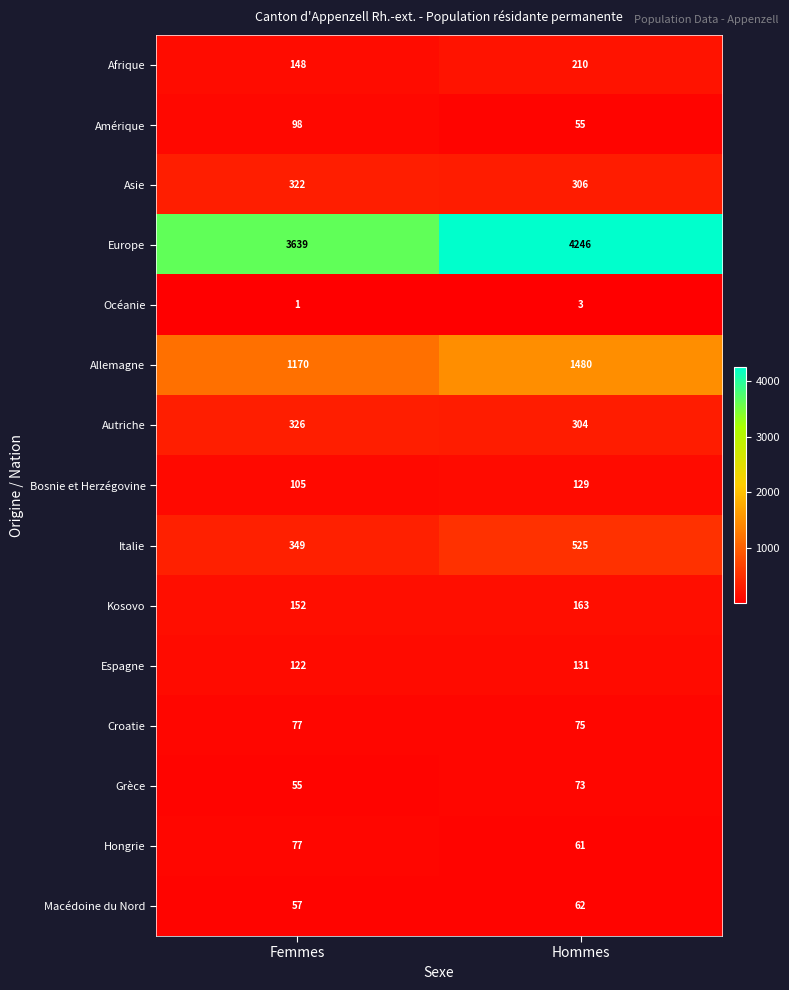

Reading left to right, what are all the values shown in this chart?

Afrique: Femmes=148	Hommes=210
Amérique: Femmes=98	Hommes=55
Asie: Femmes=322	Hommes=306
Europe: Femmes=3639	Hommes=4246
Océanie: Femmes=1	Hommes=3
Allemagne: Femmes=1170	Hommes=1480
Autriche: Femmes=326	Hommes=304
Bosnie et Herzégovine: Femmes=105	Hommes=129
Italie: Femmes=349	Hommes=525
Kosovo: Femmes=152	Hommes=163
Espagne: Femmes=122	Hommes=131
Croatie: Femmes=77	Hommes=75
Grèce: Femmes=55	Hommes=73
Hongrie: Femmes=77	Hommes=61
Macédoine du Nord: Femmes=57	Hommes=62